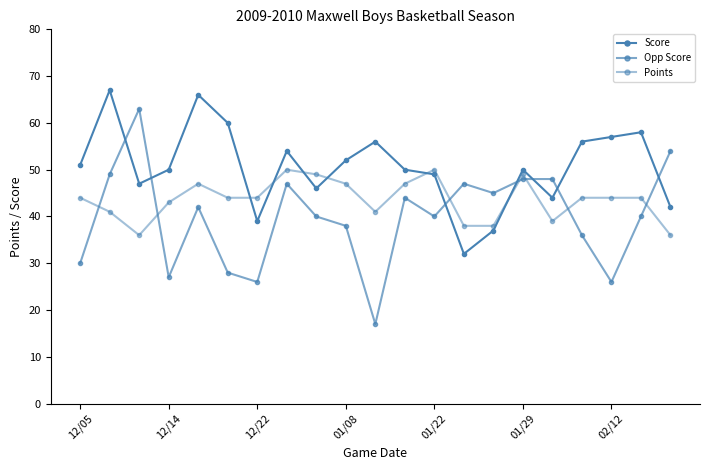

Where is Score nearest to the value 49?

01/22